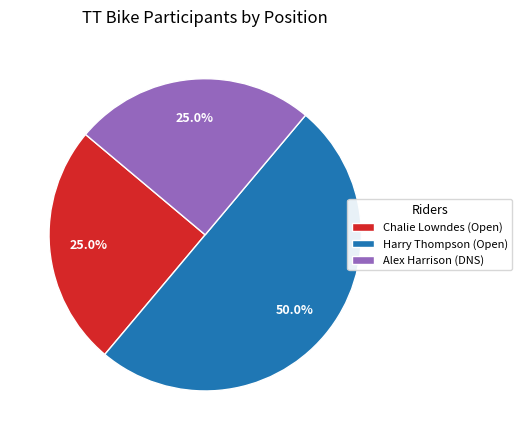

To the nearest percent, what is the difference between the largest and smallest slice percentages?

25%